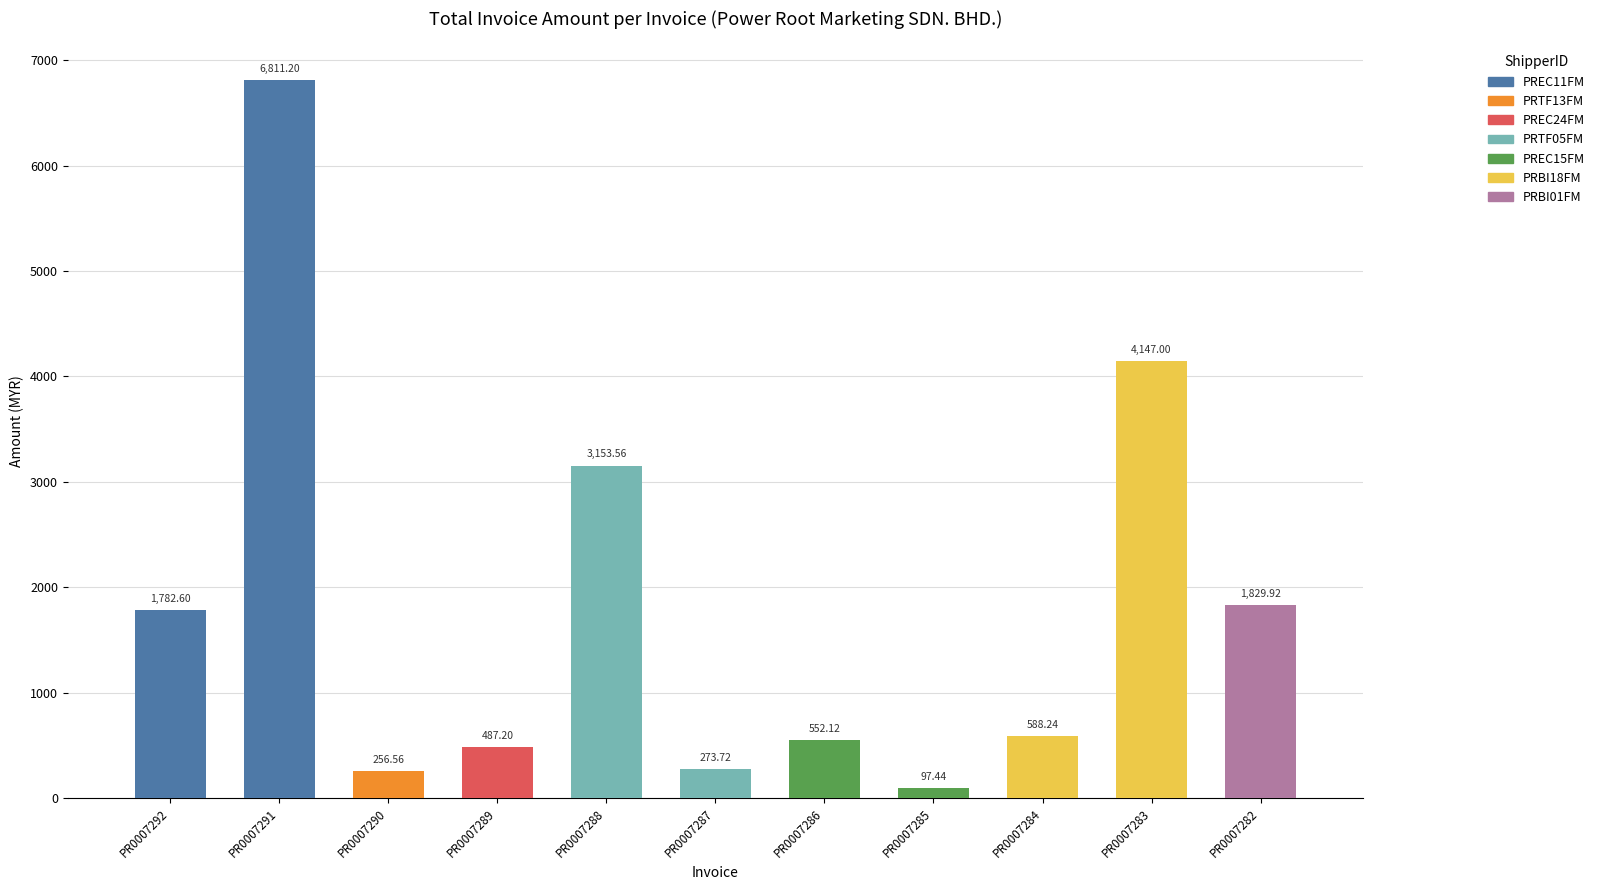

Rank the categories by value from lowest to highest.

PR0007285, PR0007290, PR0007287, PR0007289, PR0007286, PR0007284, PR0007292, PR0007282, PR0007288, PR0007283, PR0007291